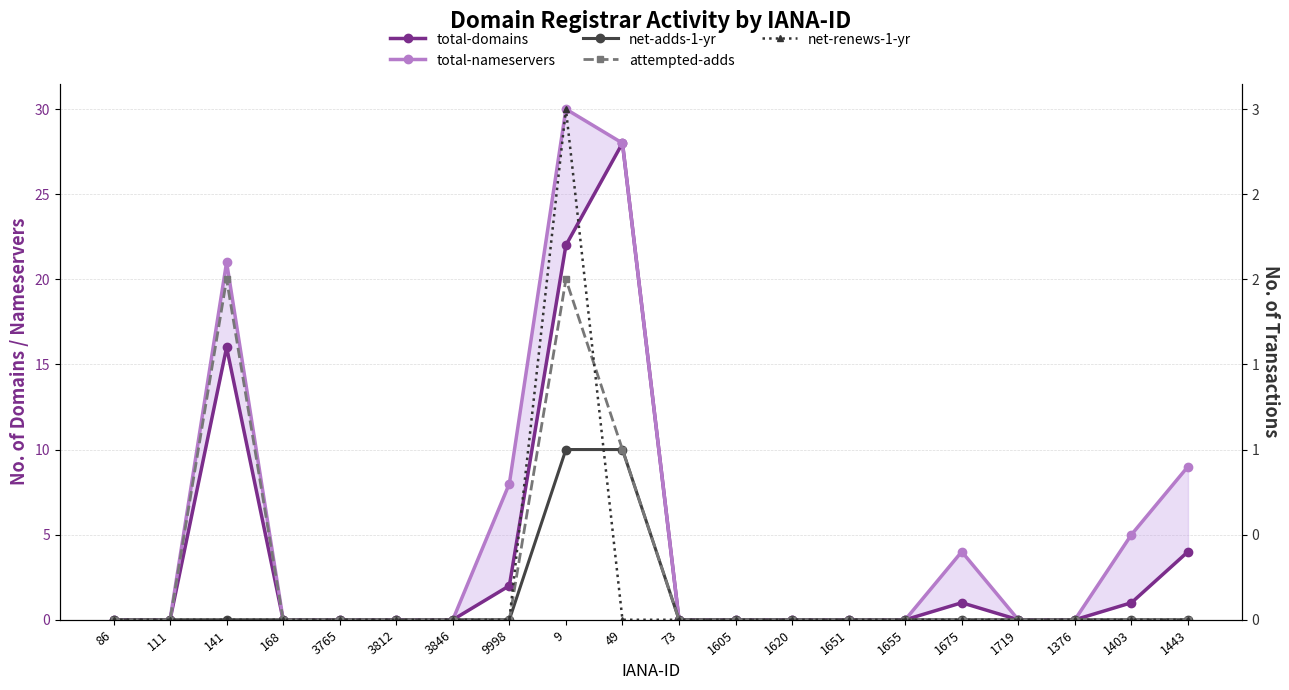

At which category does net-renews-1-yr reach its first local peak?

9